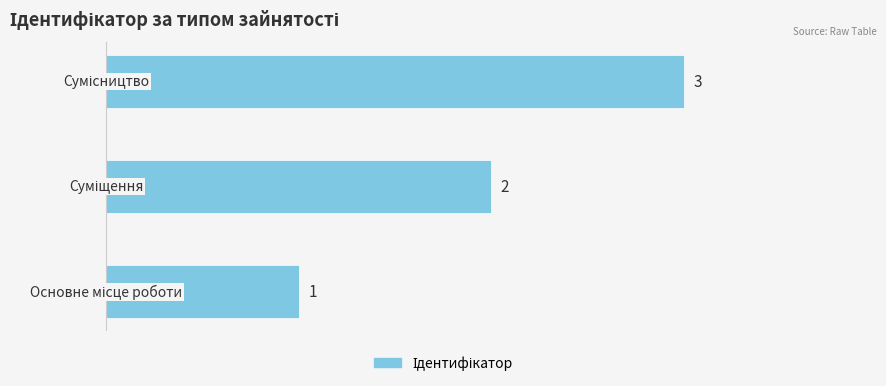

What is the greatest value displayed?

3